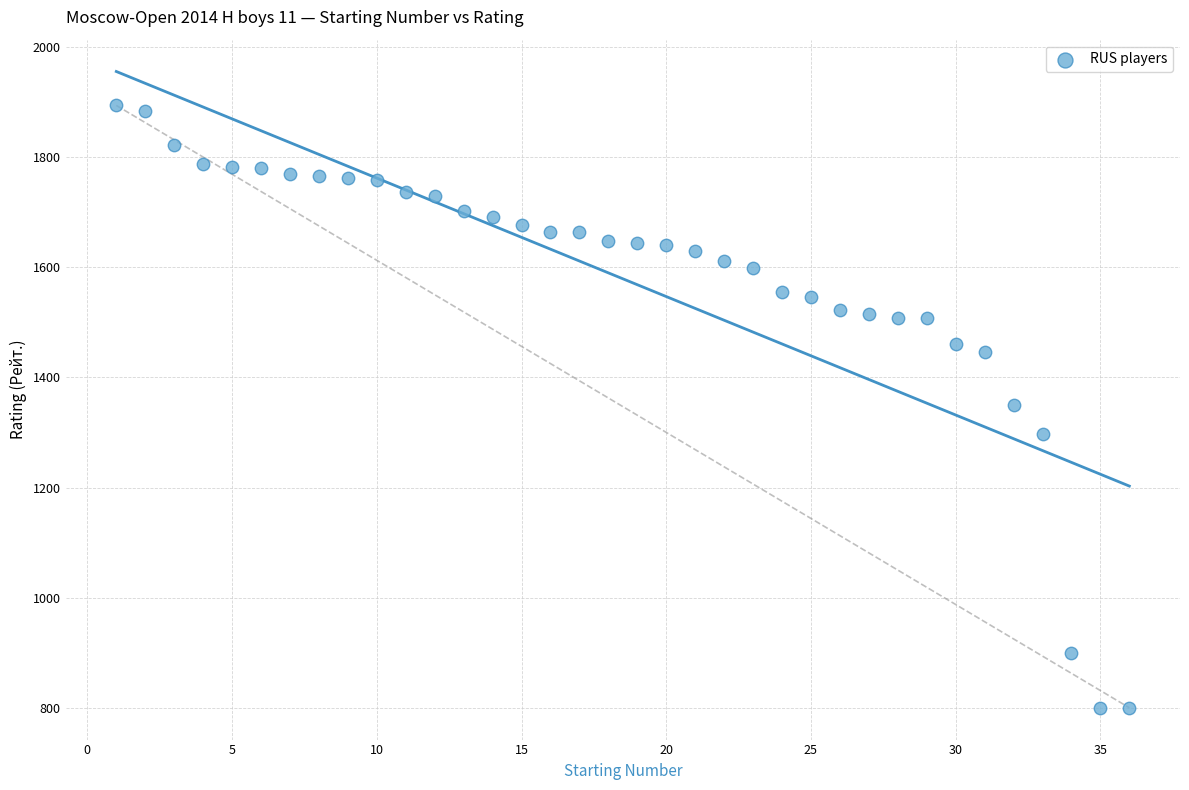

What is the range of Y values (max minus min)?

1094